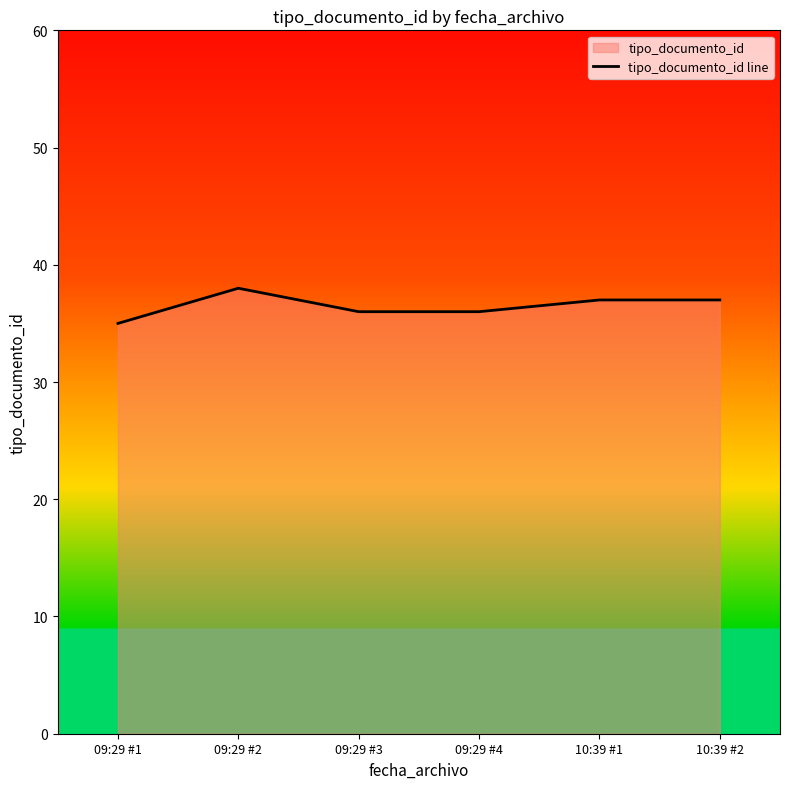

How many data points are less than 37?

3